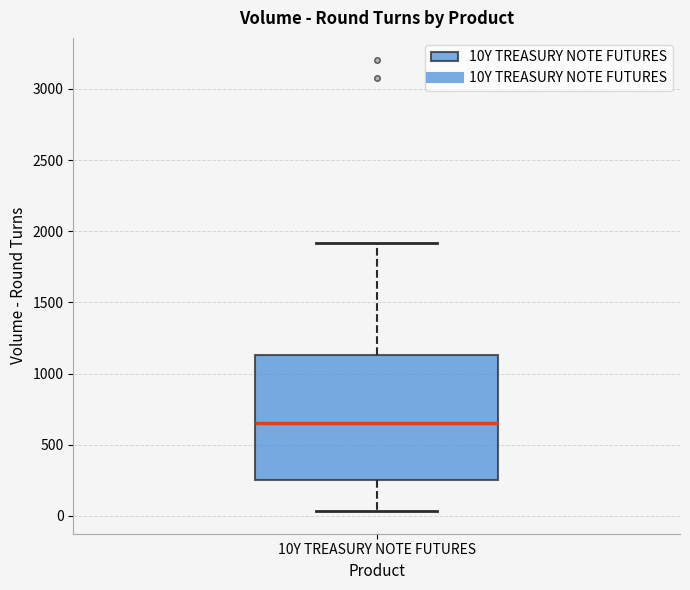

Where does the lower whisker of the box for 10Y TREASURY NOTE FUTURES end on the y-axis? The values are not printed on the chart, so give them approximately, as read against the axis.

50